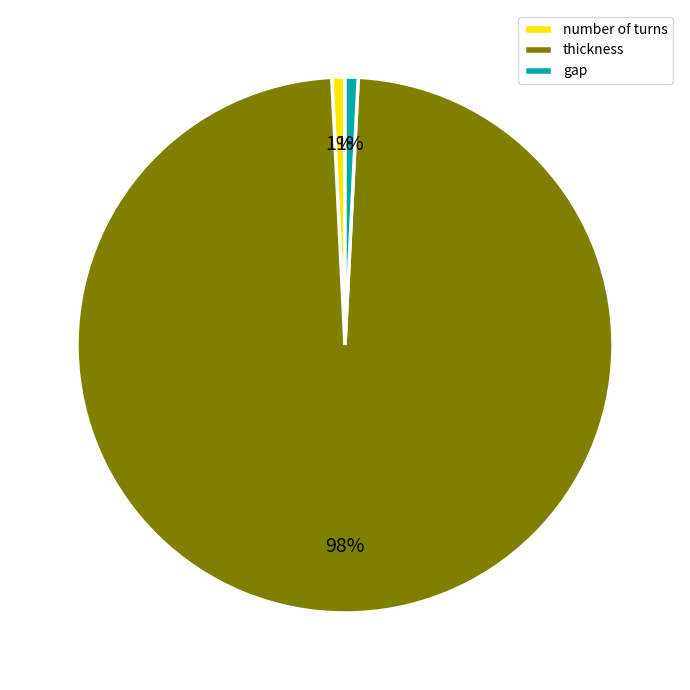

Is it true that thickness is 98% of the pie?

True